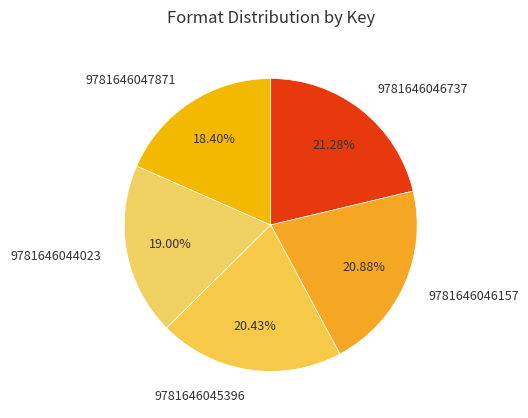

Between 9781646045396 and 9781646044023, which is larger?

9781646045396